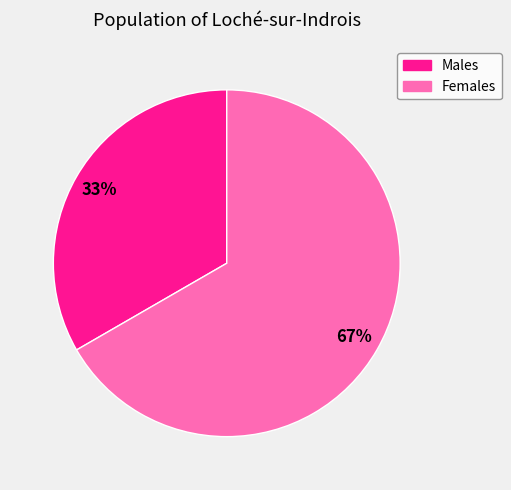

What is the largest slice in the pie chart?

Females